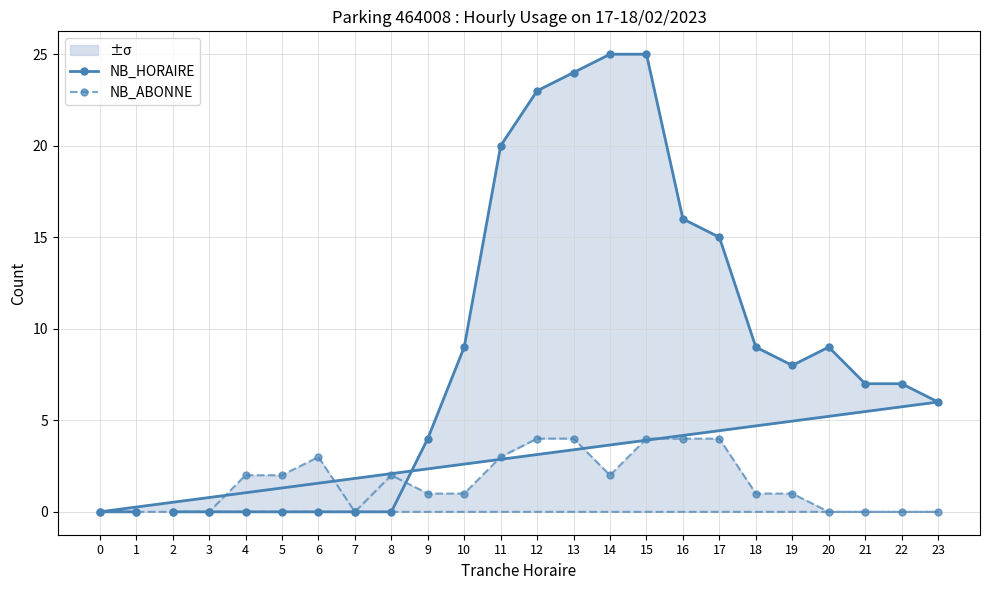

Which series has the largest total across all categories?

NB_HORAIRE